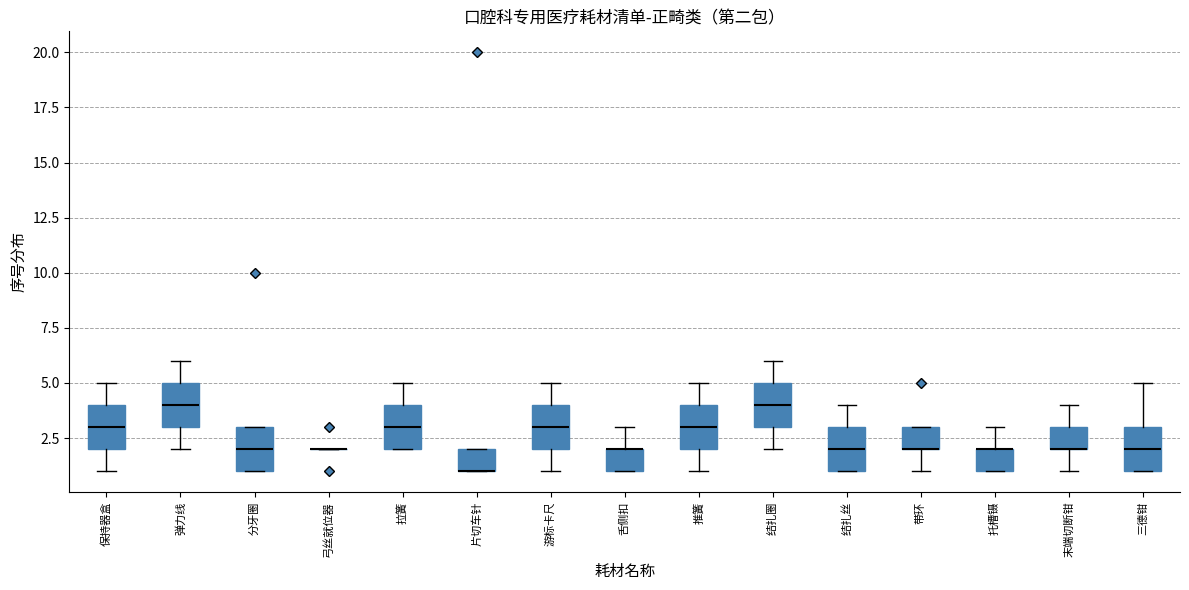

Reading left to right, read every box against the y-axis: the position of its median line, the range the box covers, and the ends of its whiskers. The values are not printed on the chart, so give them approximately, as read against the axis.

保持器盒: median 3, box 2 to 4, whiskers 1 to 5
弹力线: median 4, box 3 to 5, whiskers 2 to 6
分牙圈: median 2, box 1 to 3, whiskers 1 to 3
弓丝就位器: box collapsed to a line at 2, whiskers 2 to 2
拉簧: median 3, box 2 to 4, whiskers 2 to 5
片切车针: median 1 (drawn on the box's lower edge), box 1 to 2, whiskers 1 to 2
游标卡尺: median 3, box 2 to 4, whiskers 1 to 5
舌侧扣: median 2 (drawn on the box's upper edge), box 1 to 2, whiskers 1 to 3
推簧: median 3, box 2 to 4, whiskers 1 to 5
结扎圈: median 4, box 3 to 5, whiskers 2 to 6
结扎丝: median 2, box 1 to 3, whiskers 1 to 4
带环: median 2 (drawn on the box's lower edge), box 2 to 3, whiskers 1 to 3
托槽镊: median 2 (drawn on the box's upper edge), box 1 to 2, whiskers 1 to 3
末端切断钳: median 2 (drawn on the box's lower edge), box 2 to 3, whiskers 1 to 4
三德钳: median 2, box 1 to 3, whiskers 1 to 5